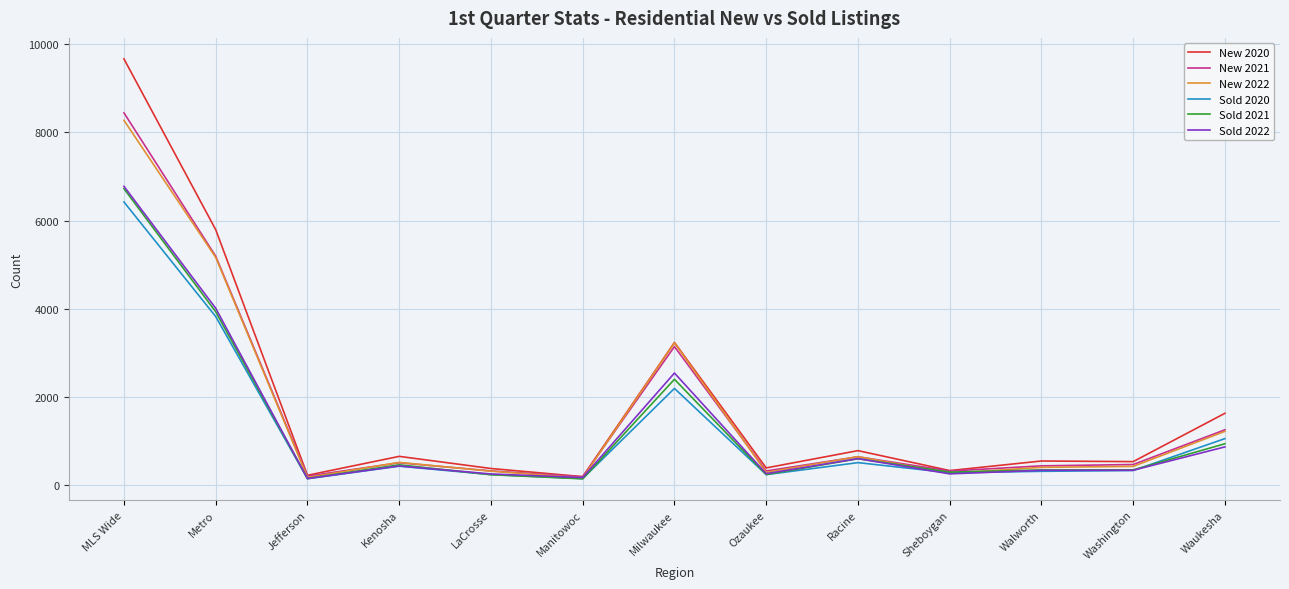

At which category does Sold 2022 reach its first local valley?

Jefferson